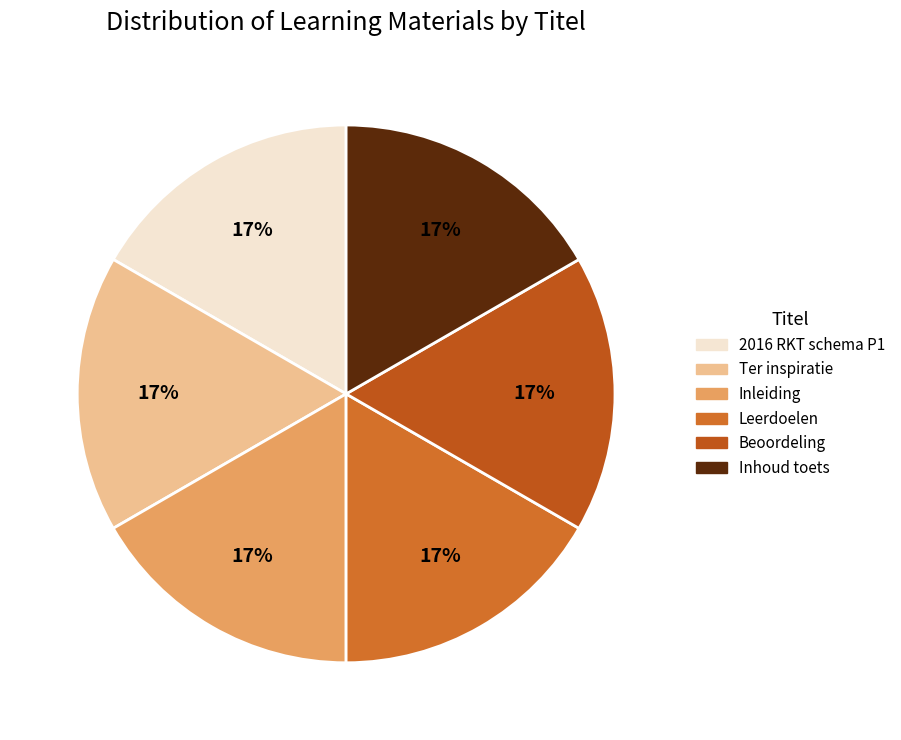

How many slices are in this pie chart?

6